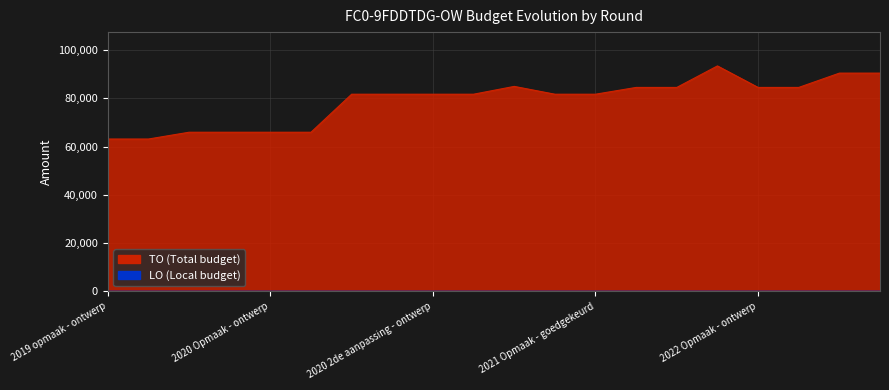

How many values exceed 81754?

8